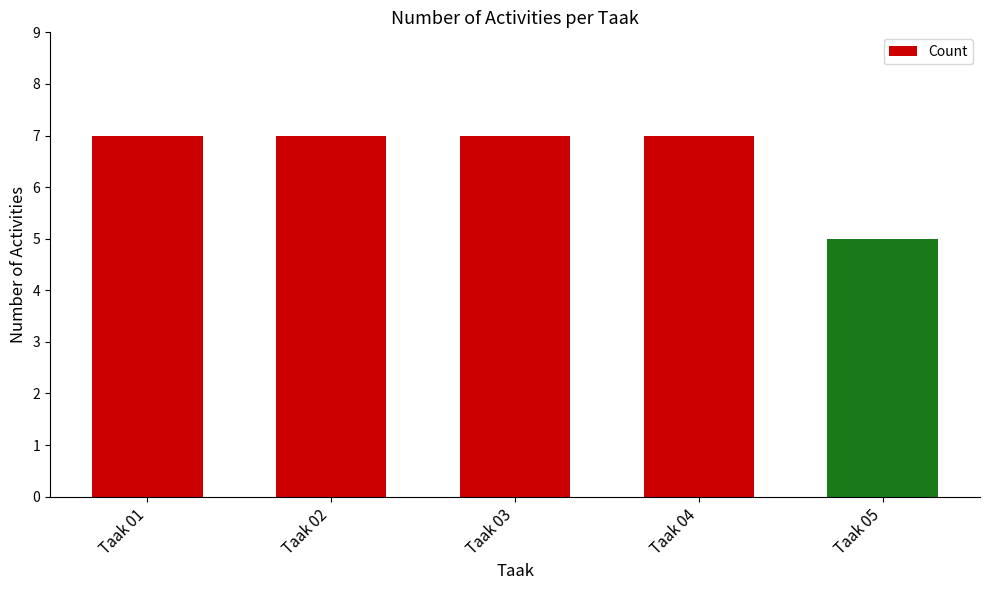

What is the smallest value displayed?

5